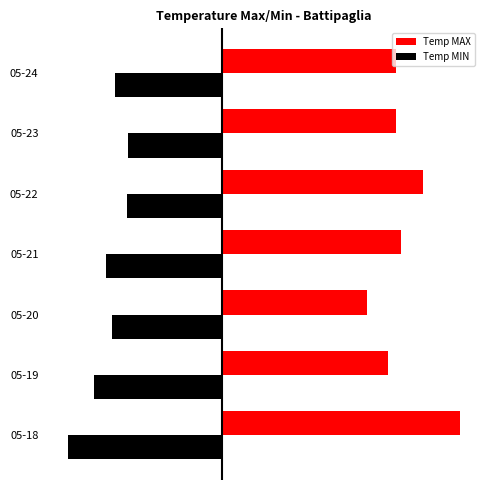

At which category is the sum across all series the highest?

05-22